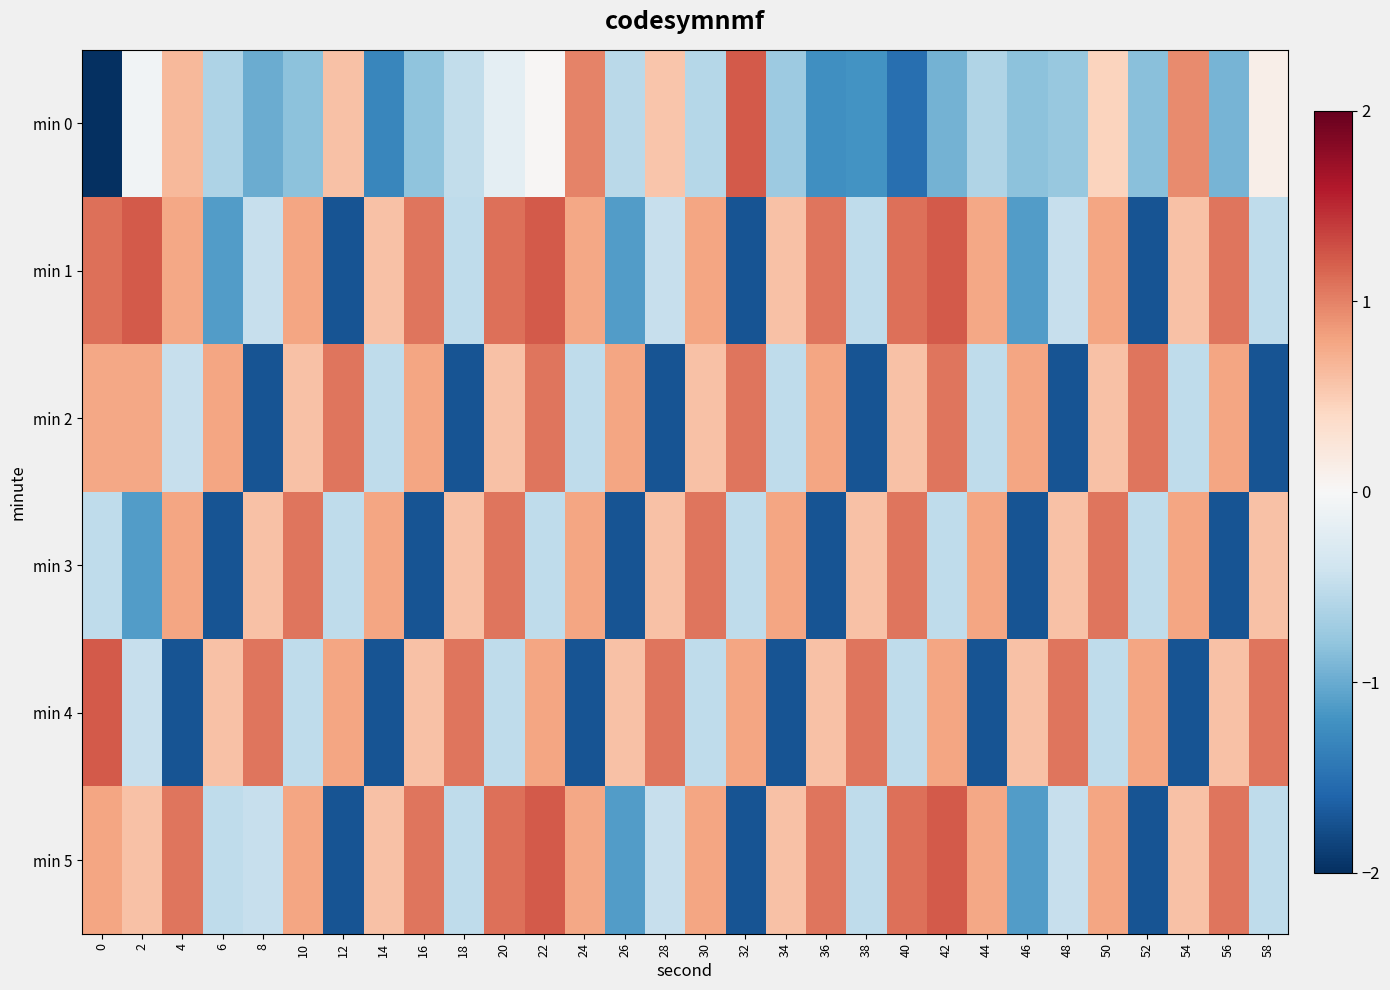

Which has a higher value, 38 or 14?

38